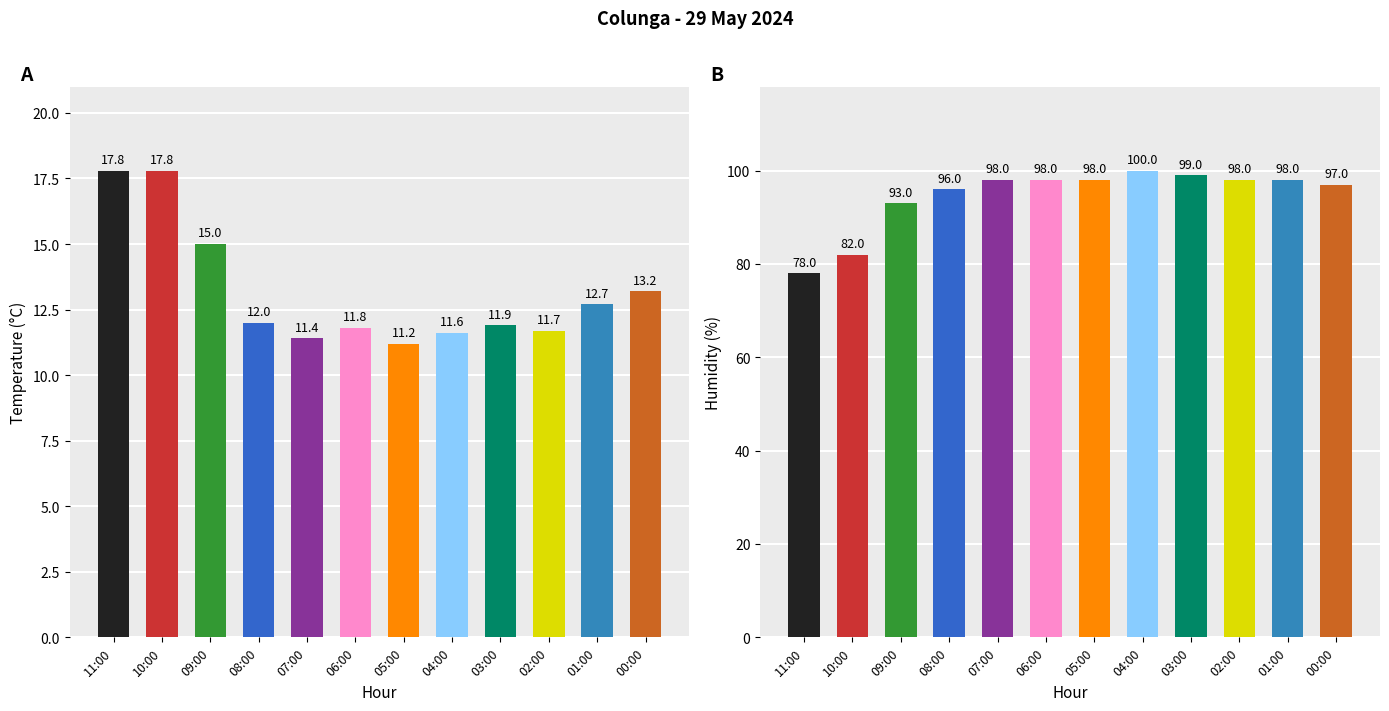

The Humidity (%) series shows 43.0 at 11:00. True or false?

False